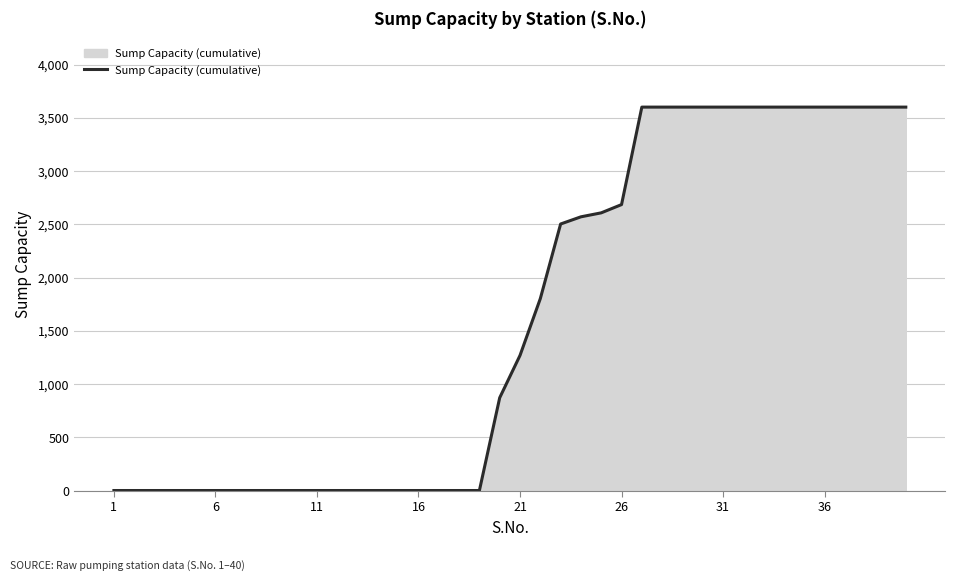

What is the maximum value shown in the chart?

3600.5